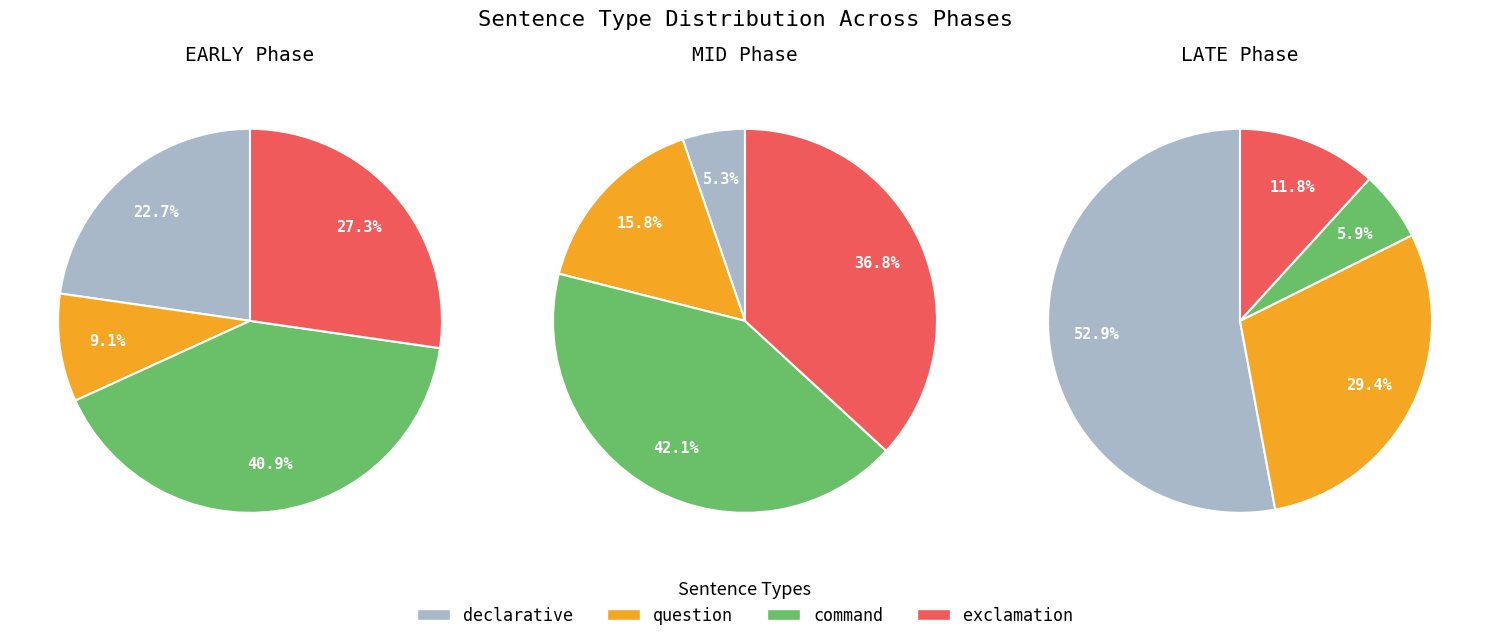

The 1 slice represents 57% of the pie. True or false?

False